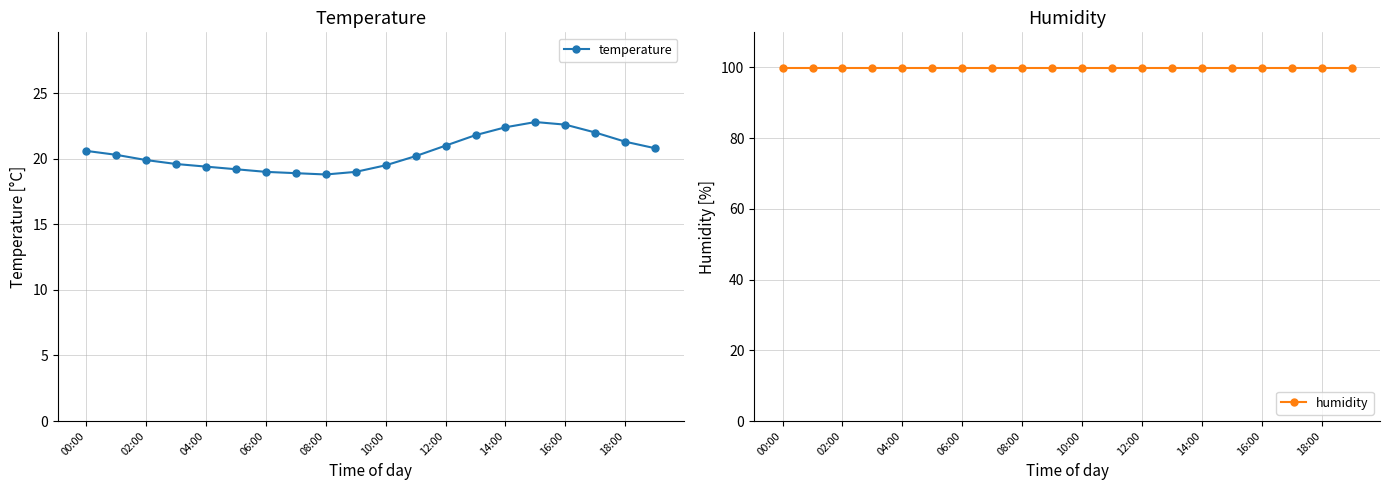

What is the maximum value for temperature?

22.8